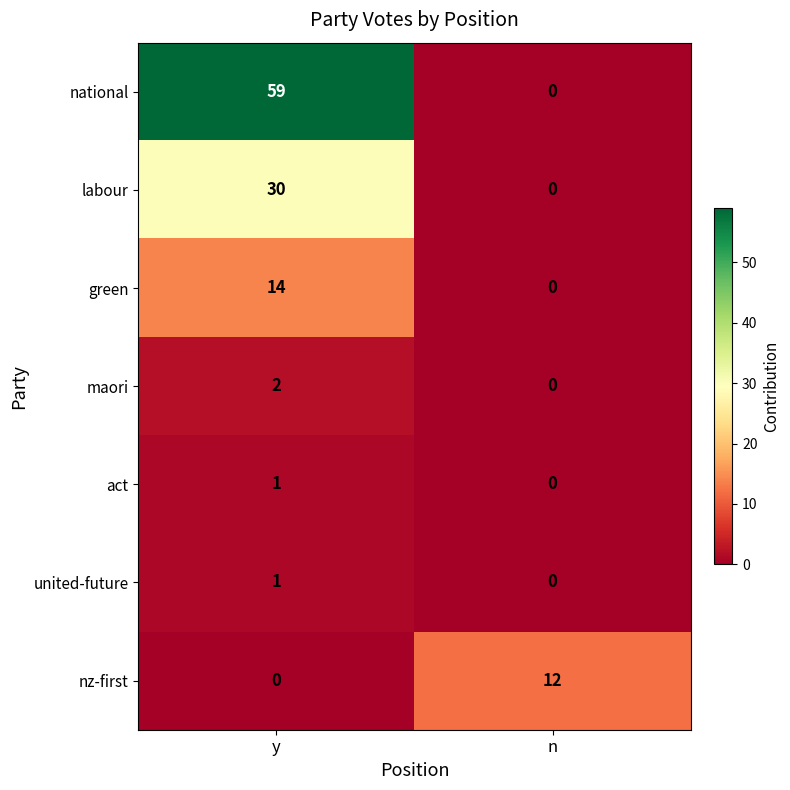

List the labels in order of green value, largest first.

y, n